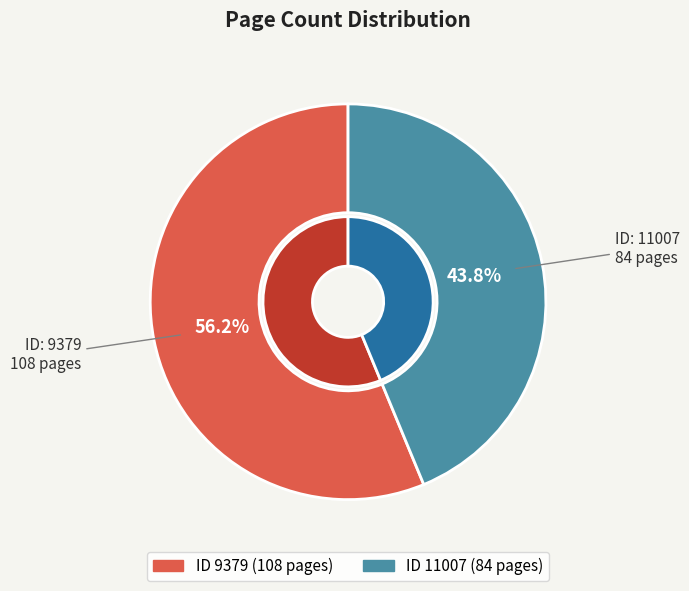

Do 9379 and 11007 together represent more than half of the pie?

Yes